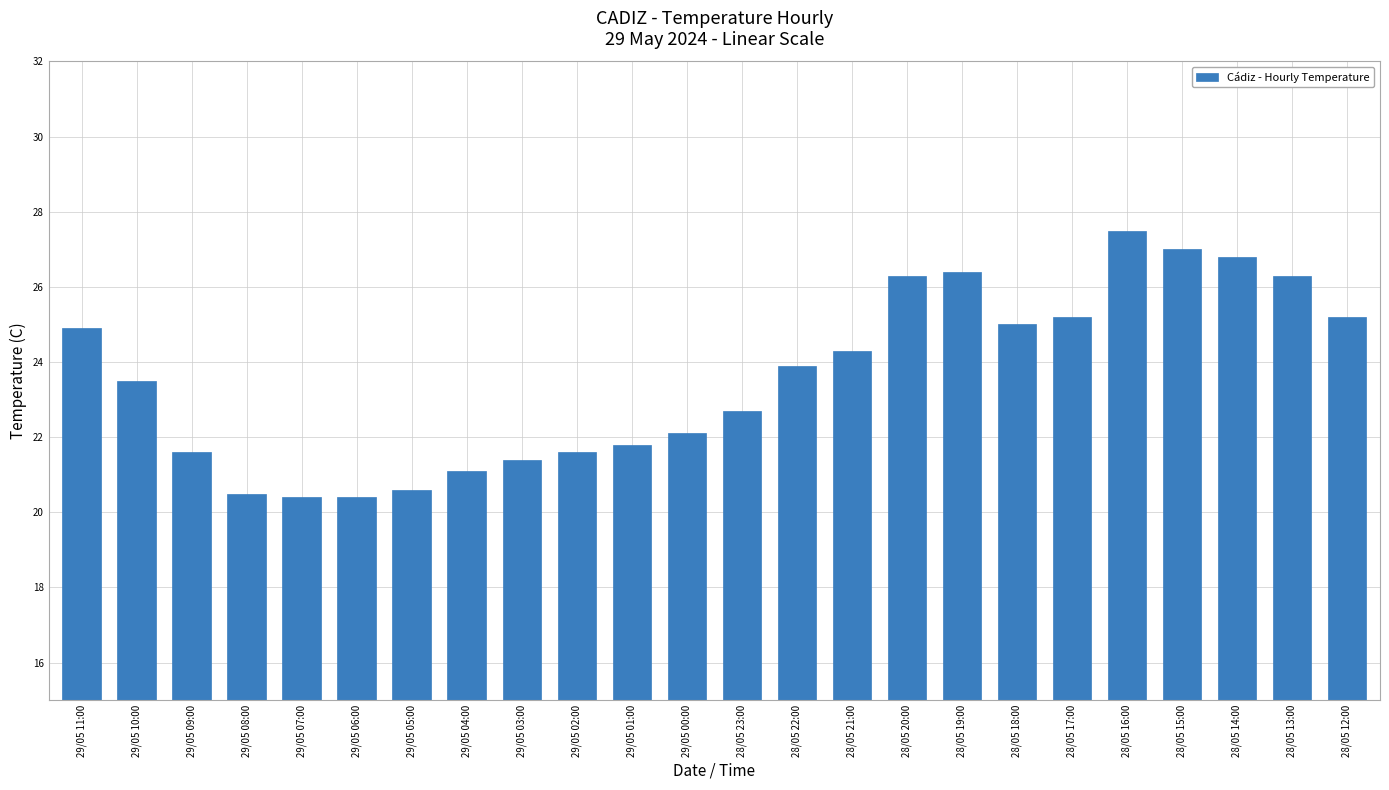

Approximately how many times larger is the value at 28/05 20:00 compared to 29/05 01:00?

1.2